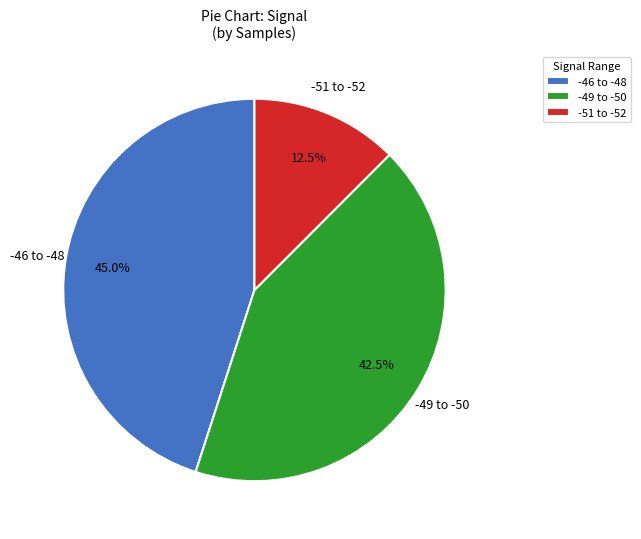

Do -49 to -50 and -51 to -52 together represent more than half of the pie?

Yes